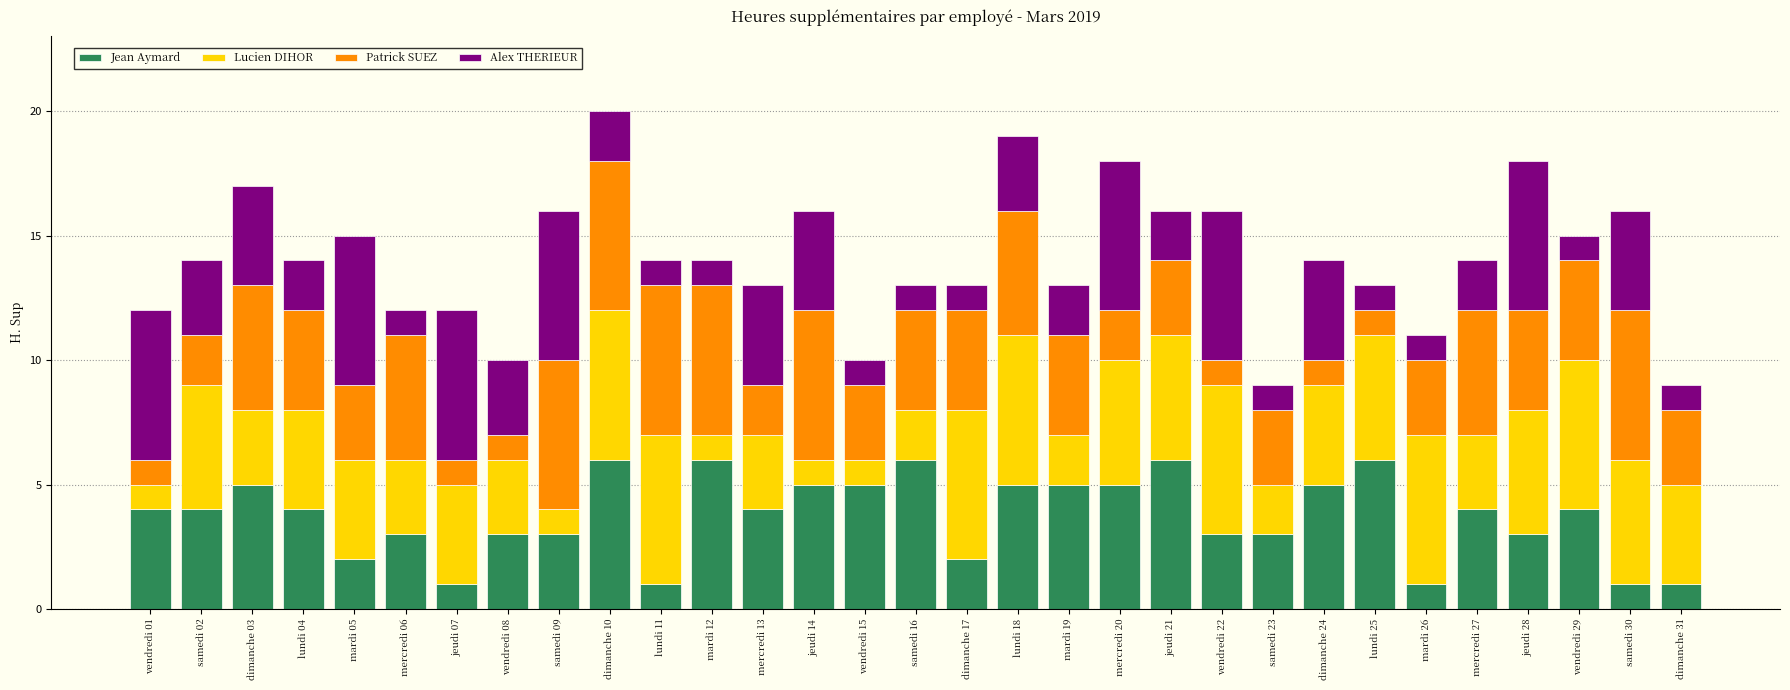

What is the total value across all series at lundi 11?

14